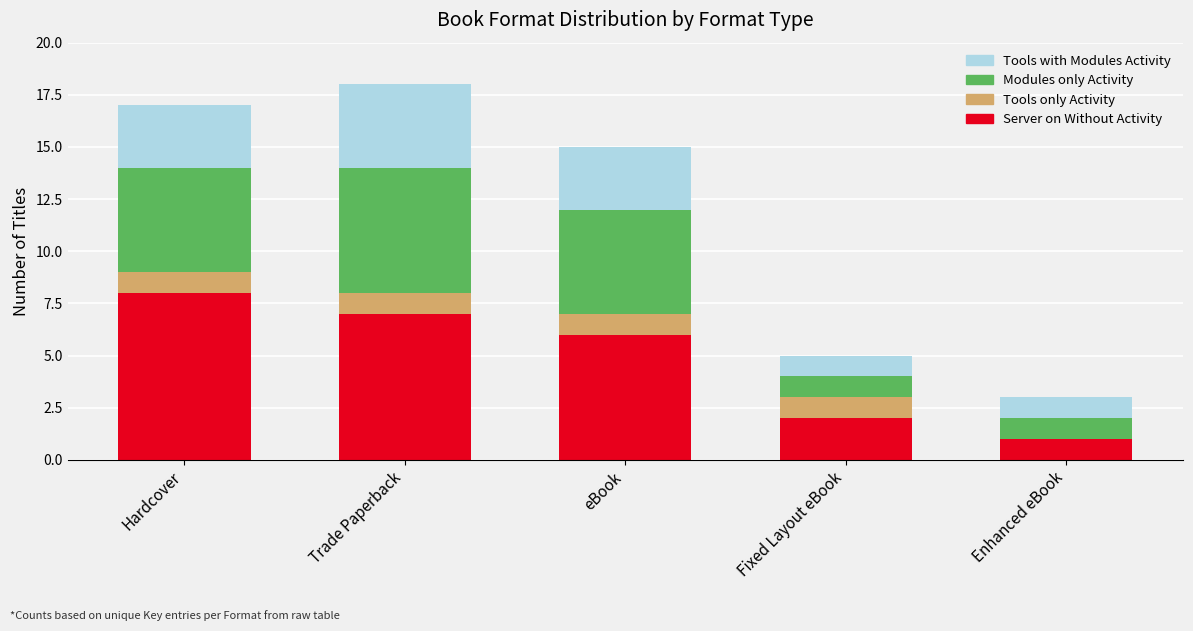

Is it true that Server on Without Activity equals 3 at Fixed Layout eBook?

False